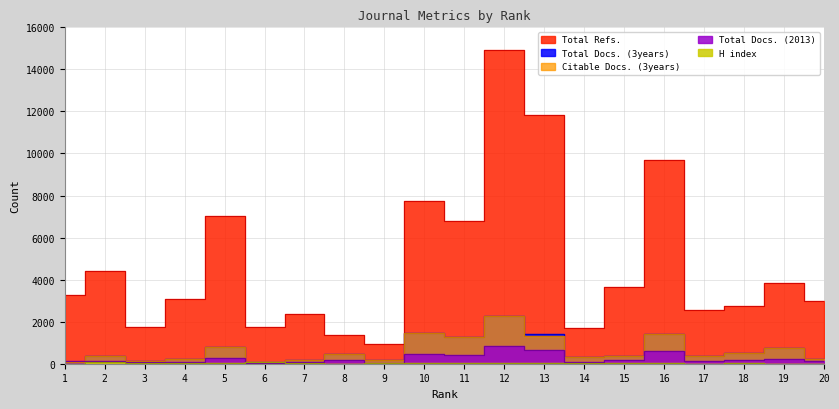

True or false: H index has a value of 16 at 7.

True